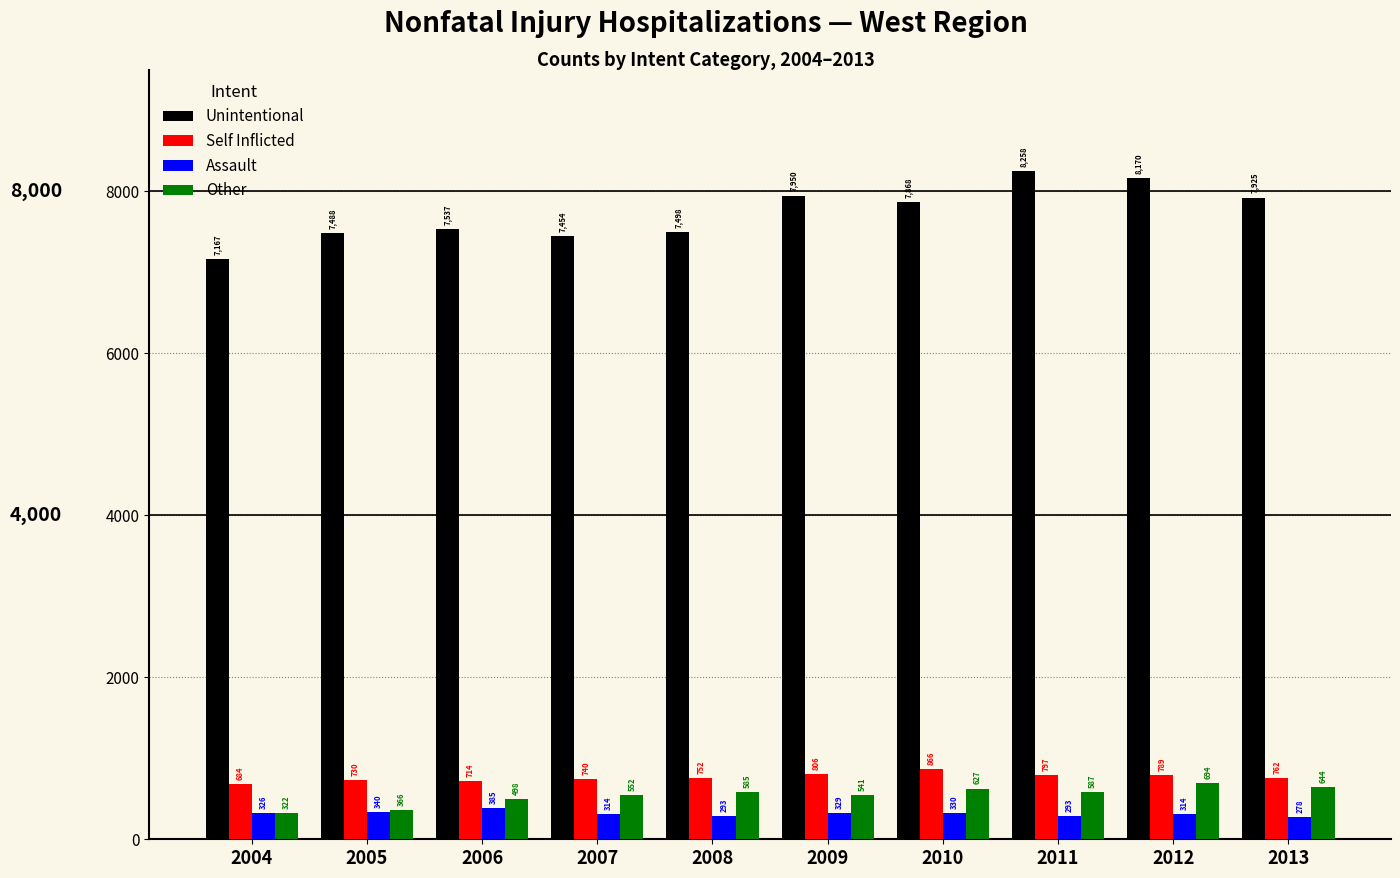

Which series has the largest total across all categories?

Unintentional